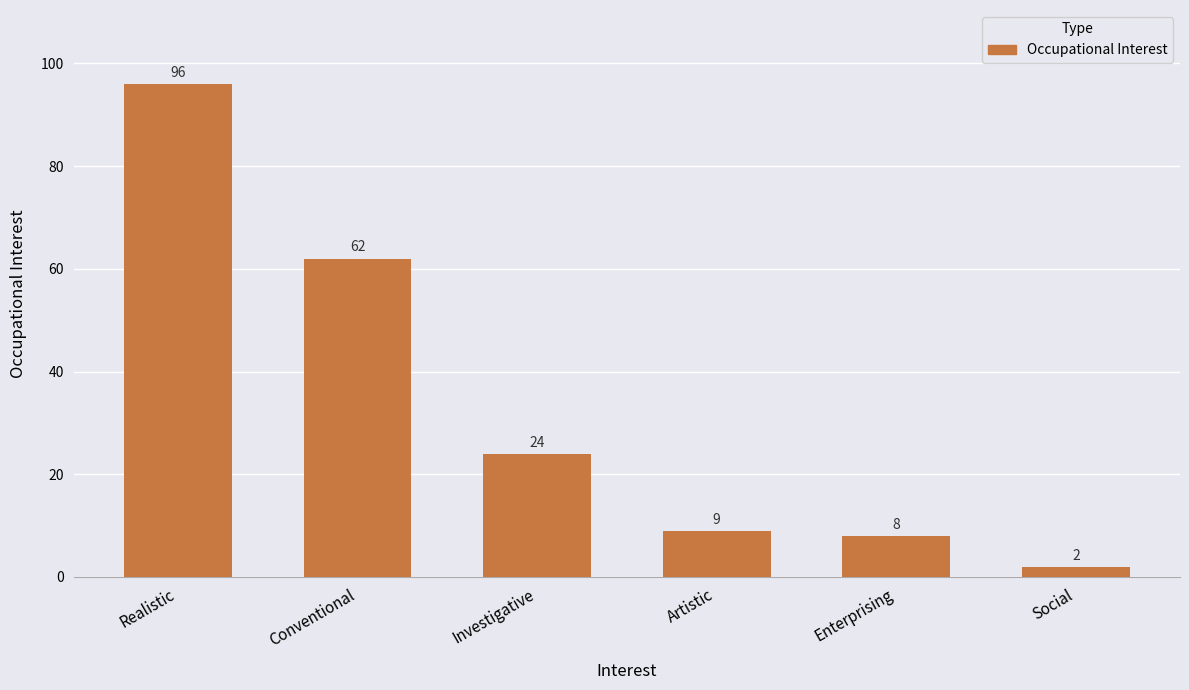

What is the label of the 5th bar from the right?

Conventional